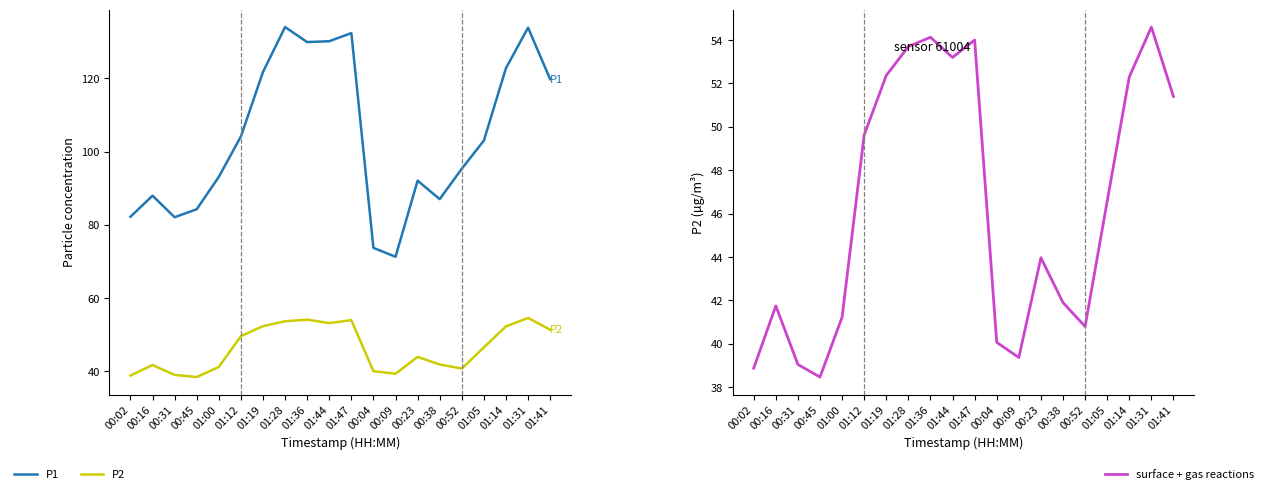

Which label corresponds to the largest value in the chart?

01:28